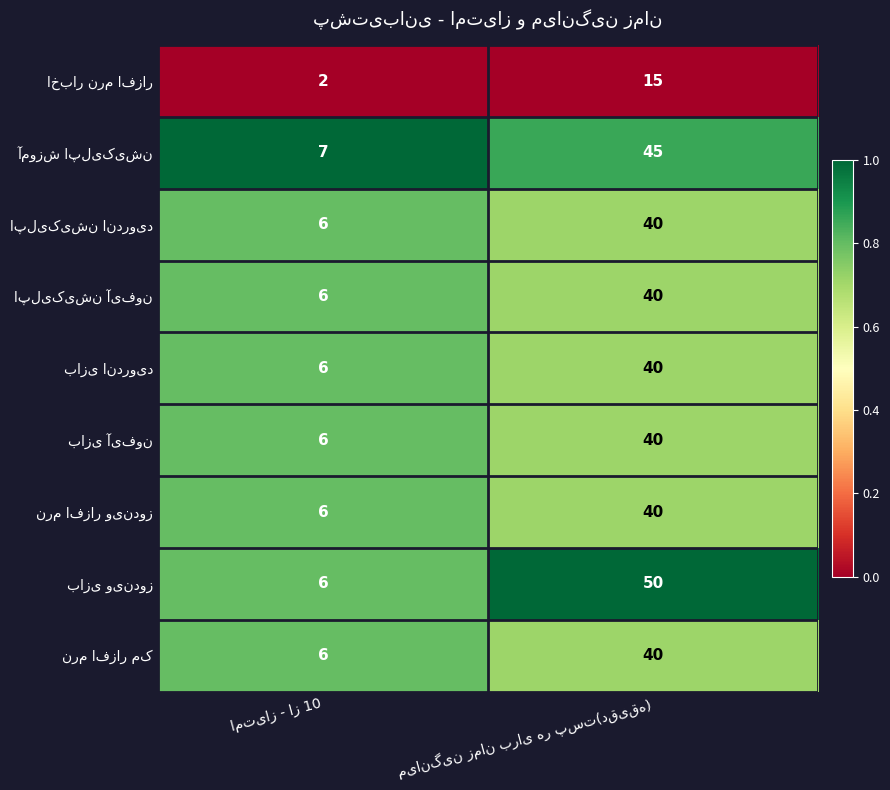

What is the greatest value displayed?

50